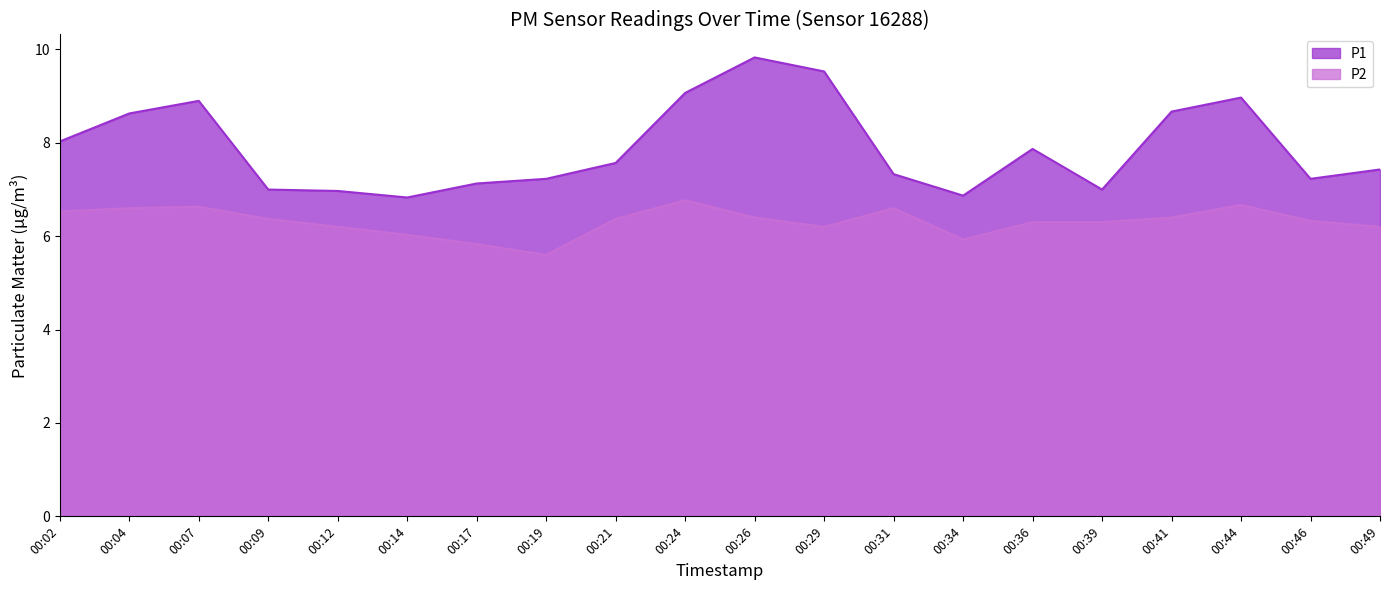

Which series has the largest total across all categories?

P1